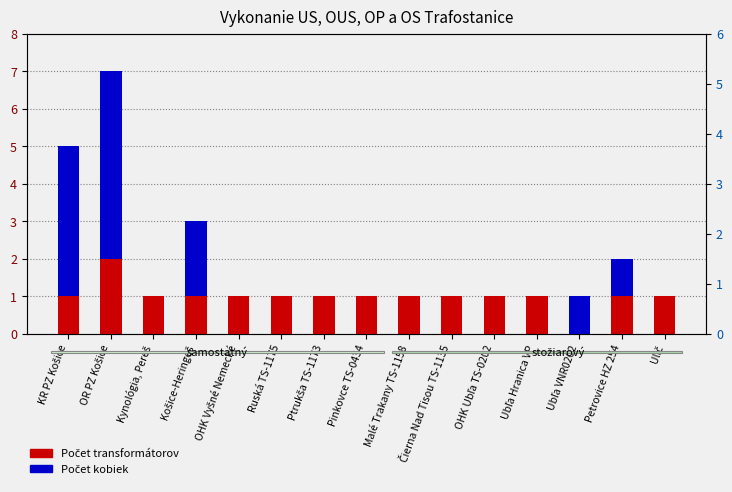

What is the label of the 12th bar from the right?

Košice-Heringeš